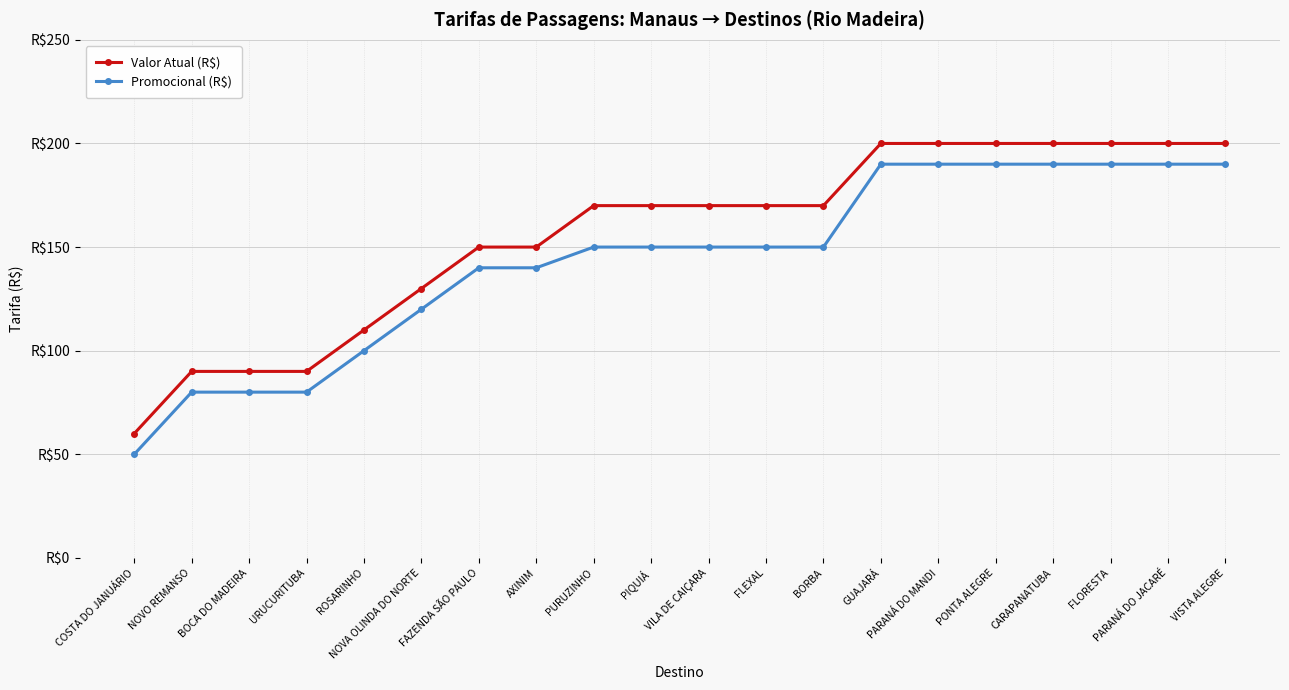

Is this an area chart (filled region under the line)?

No